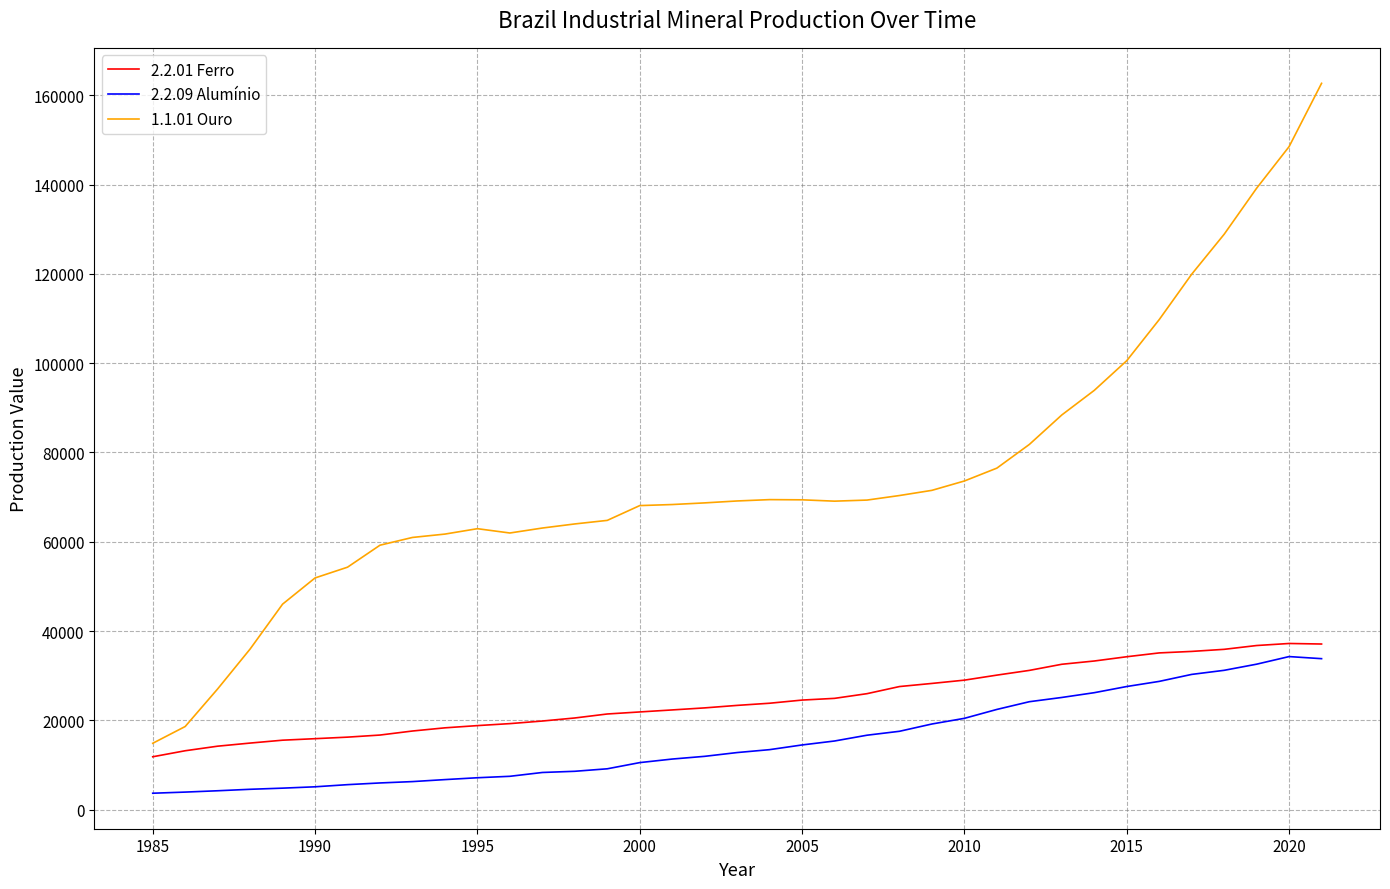

How many lines are shown in the chart?

3